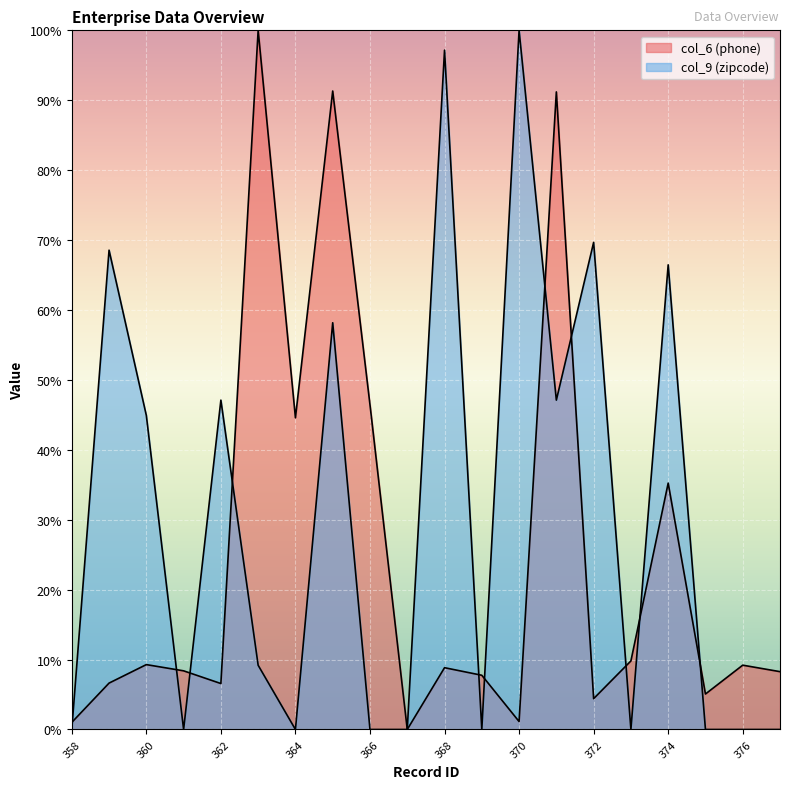

What is the difference between the col_6 (phone) values at 364 and 358?

0.4